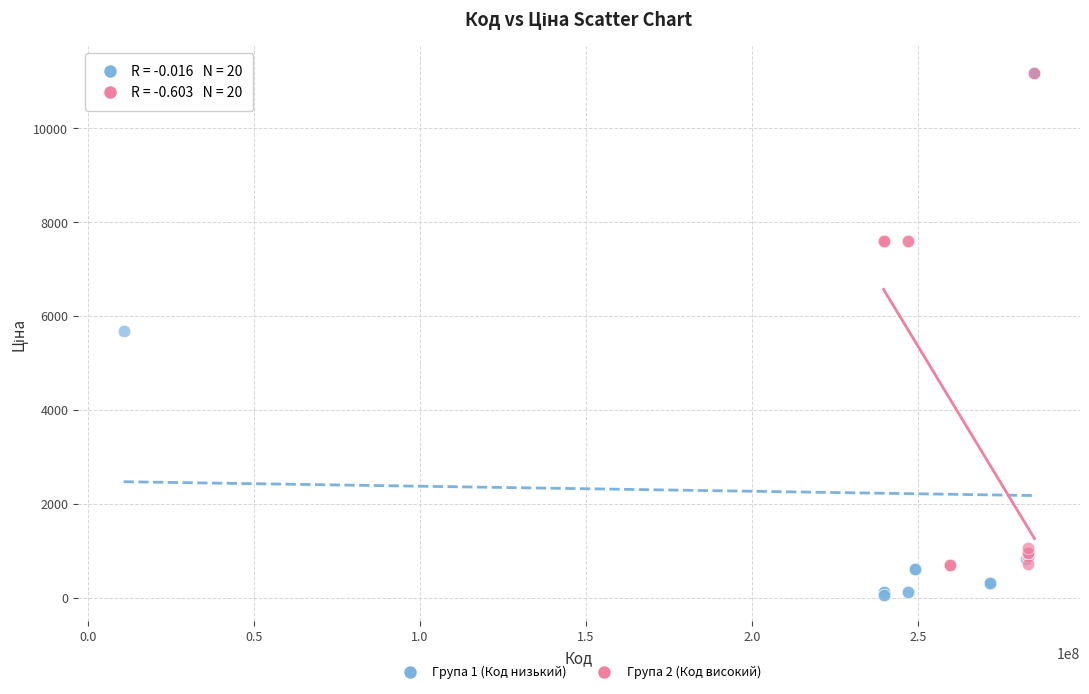

Which series contains the lowest Y value?

Група 1 (Код низький)